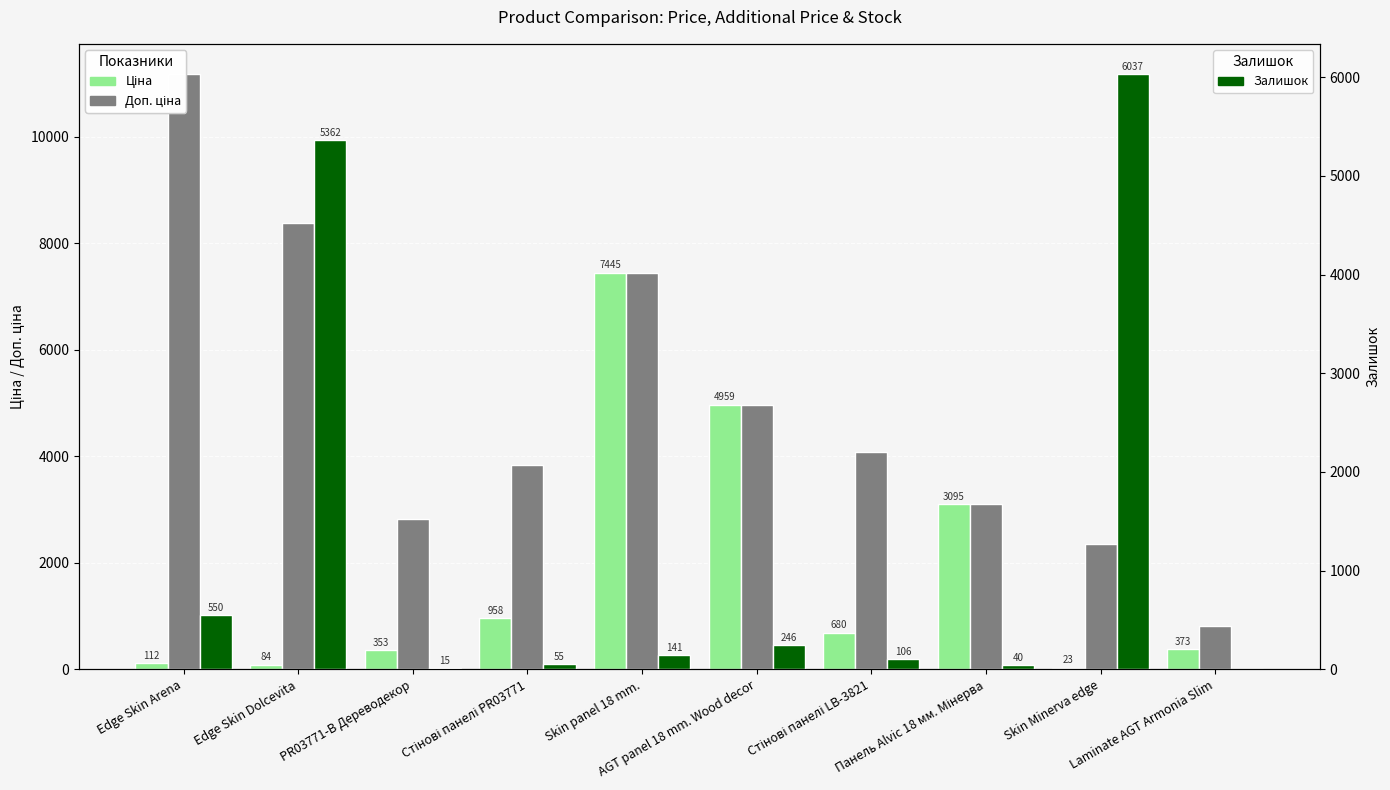

Between Edge Skin Dolcevita and AGT panel 18 mm. Wood decor, which is larger?

AGT panel 18 mm. Wood decor